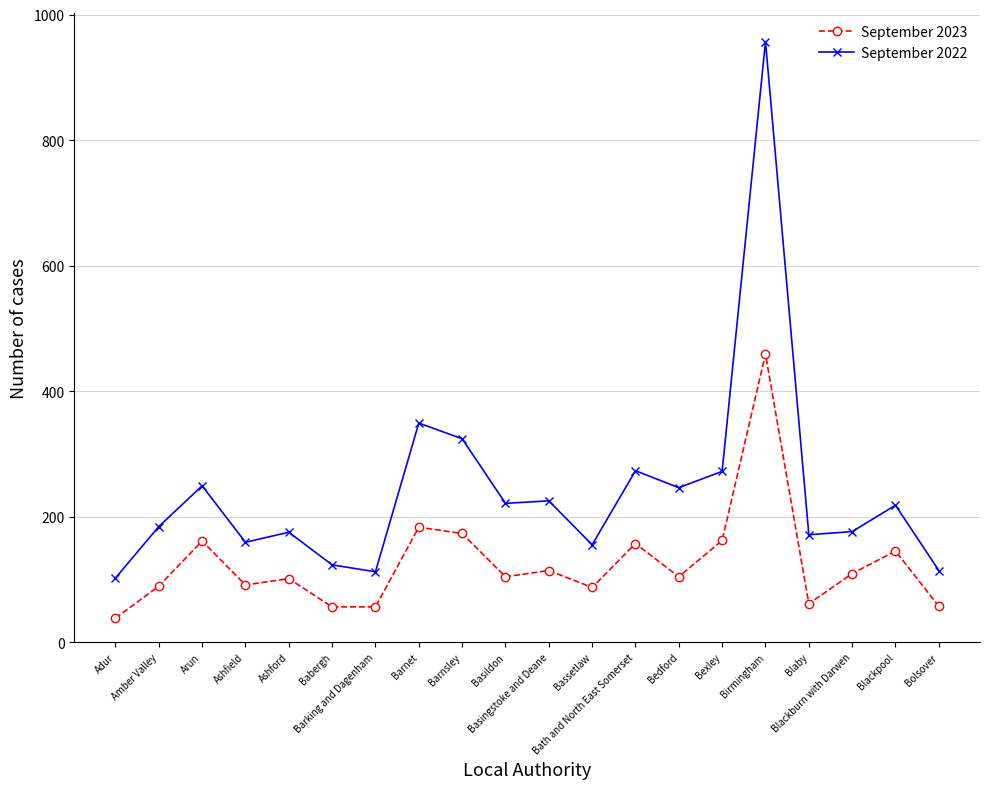

Rank the series by their maximum value, from highest to lowest.

September 2022, September 2023